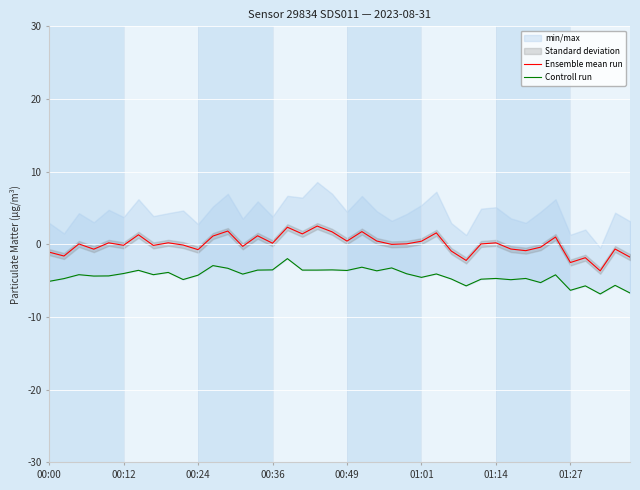

What is the highest value of the Ensemble mean run series?

2.5